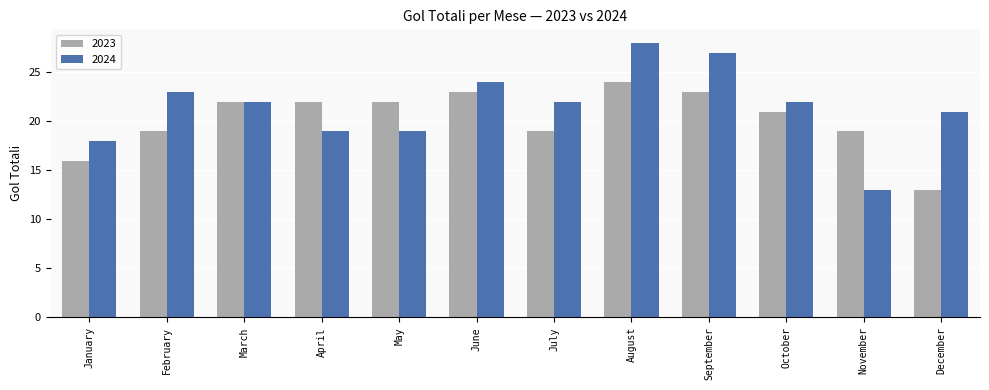

What is the highest value of the 2024 series?

28